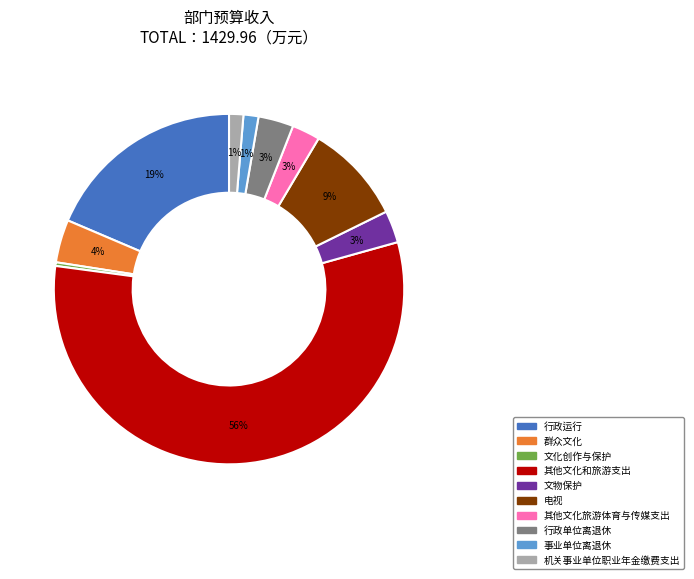

Do 其他文化旅游体育与传媒支出 and 其他文化和旅游支出 together represent more than half of the pie?

Yes